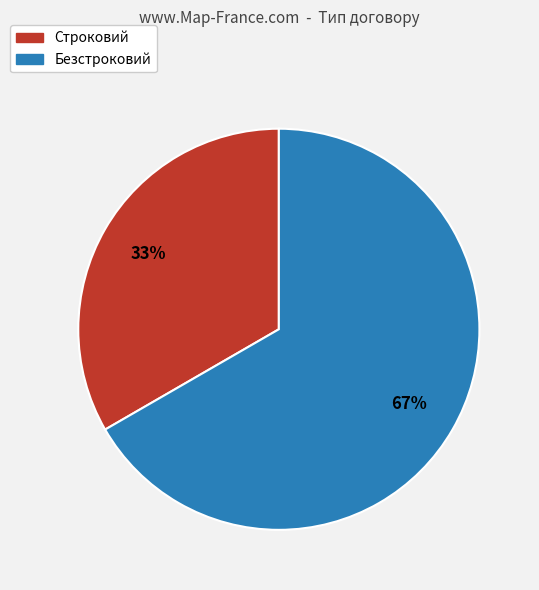

Which has a higher value, Строковий or Безстроковий?

Безстроковий